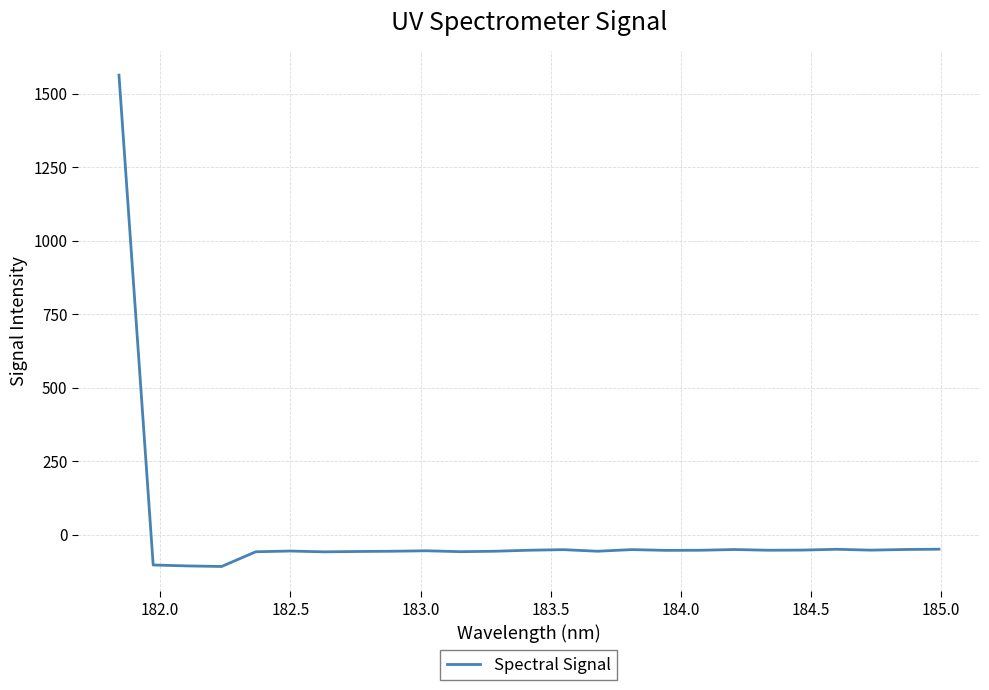

What is the maximum value shown in the chart?

1563.1